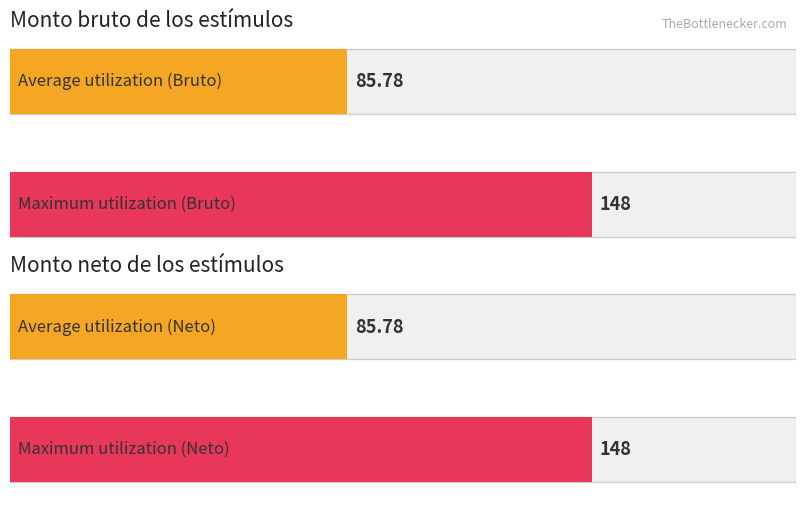

What are all the series names shown in the legend?

Monto bruto de los estímulos, Monto neto de los estímulos